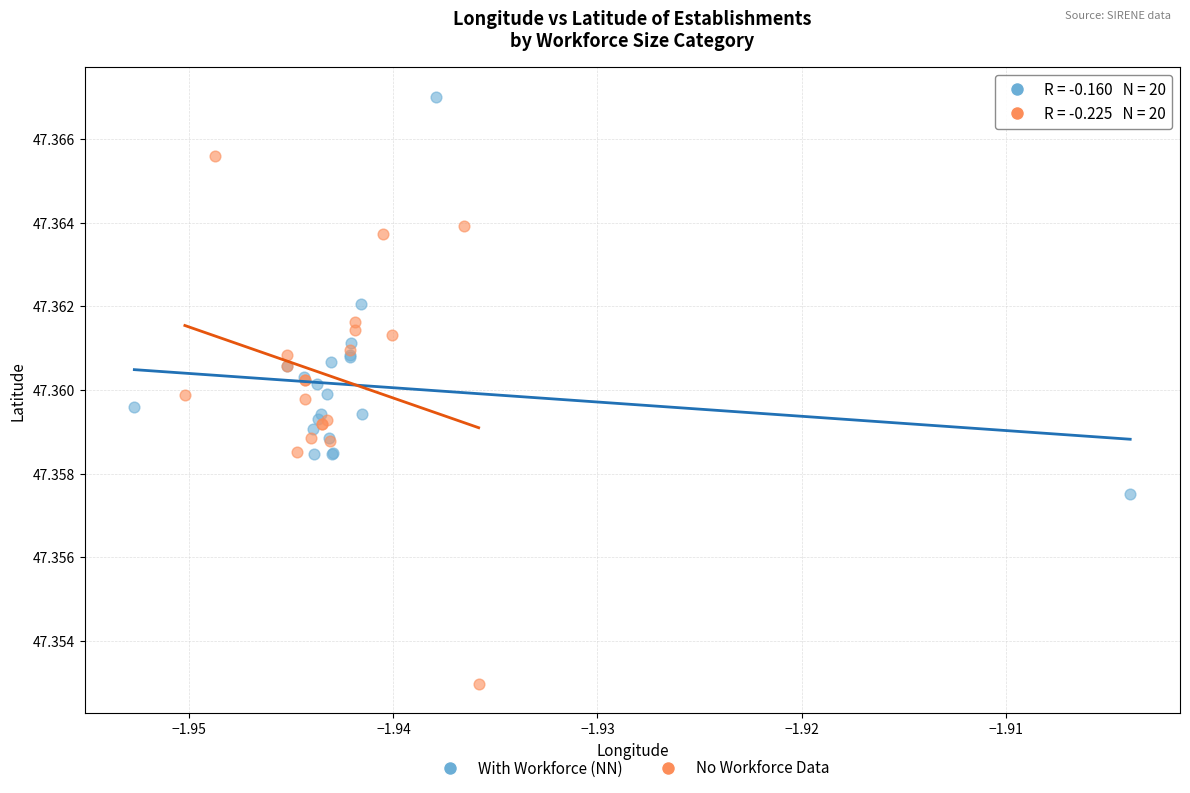

What are all the series names shown in the legend?

With Workforce (NN), No Workforce Data